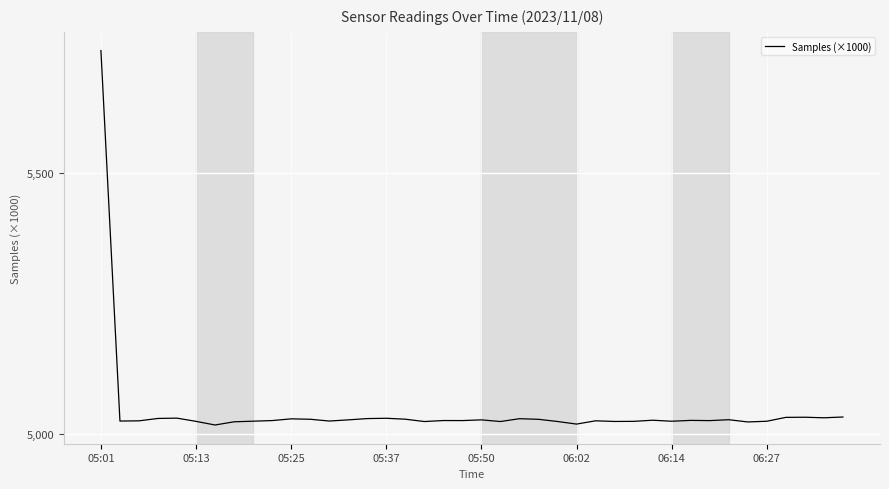

Does the chart display data point markers on the line(s)?

No